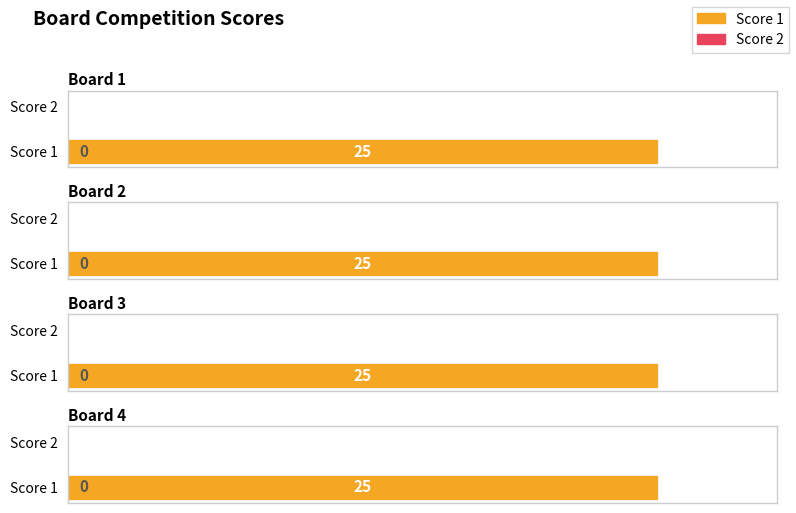

How many groups of bars are there?

4